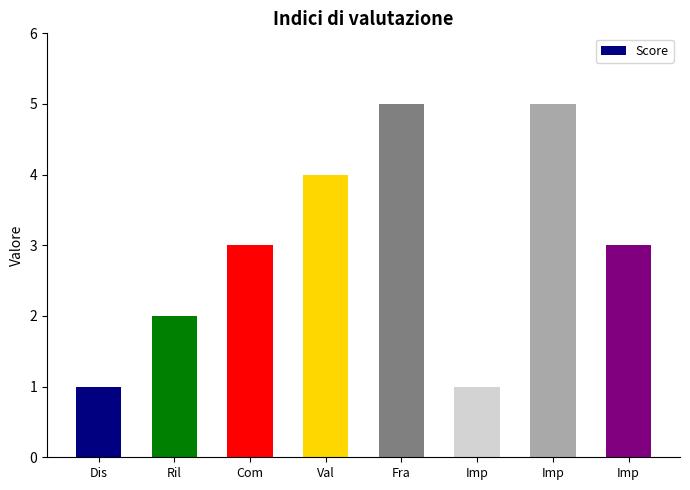

How many values are between 2 and 5?

6